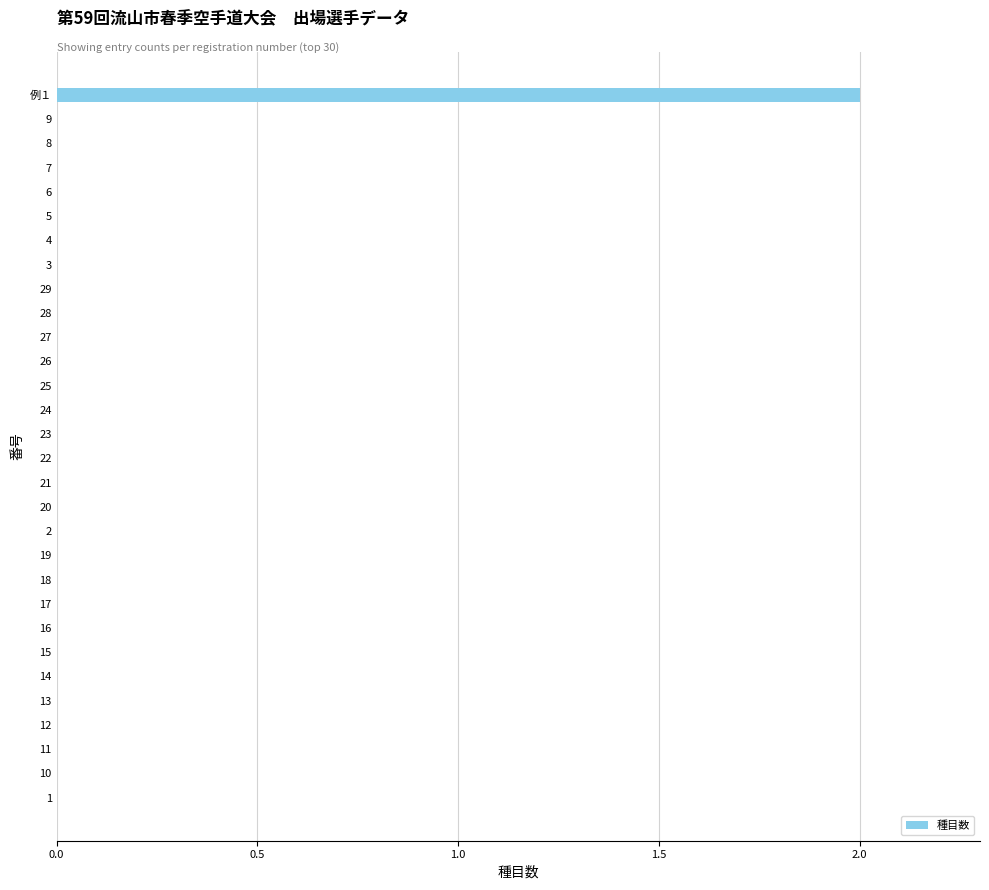

Which label corresponds to the largest value in the chart?

例１